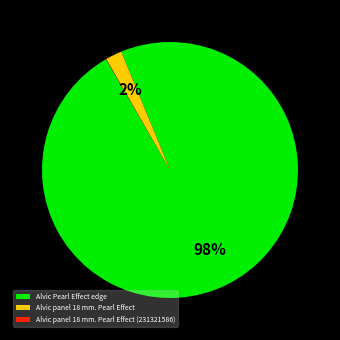

What is the majority slice?

Alvic Pearl Effect edge